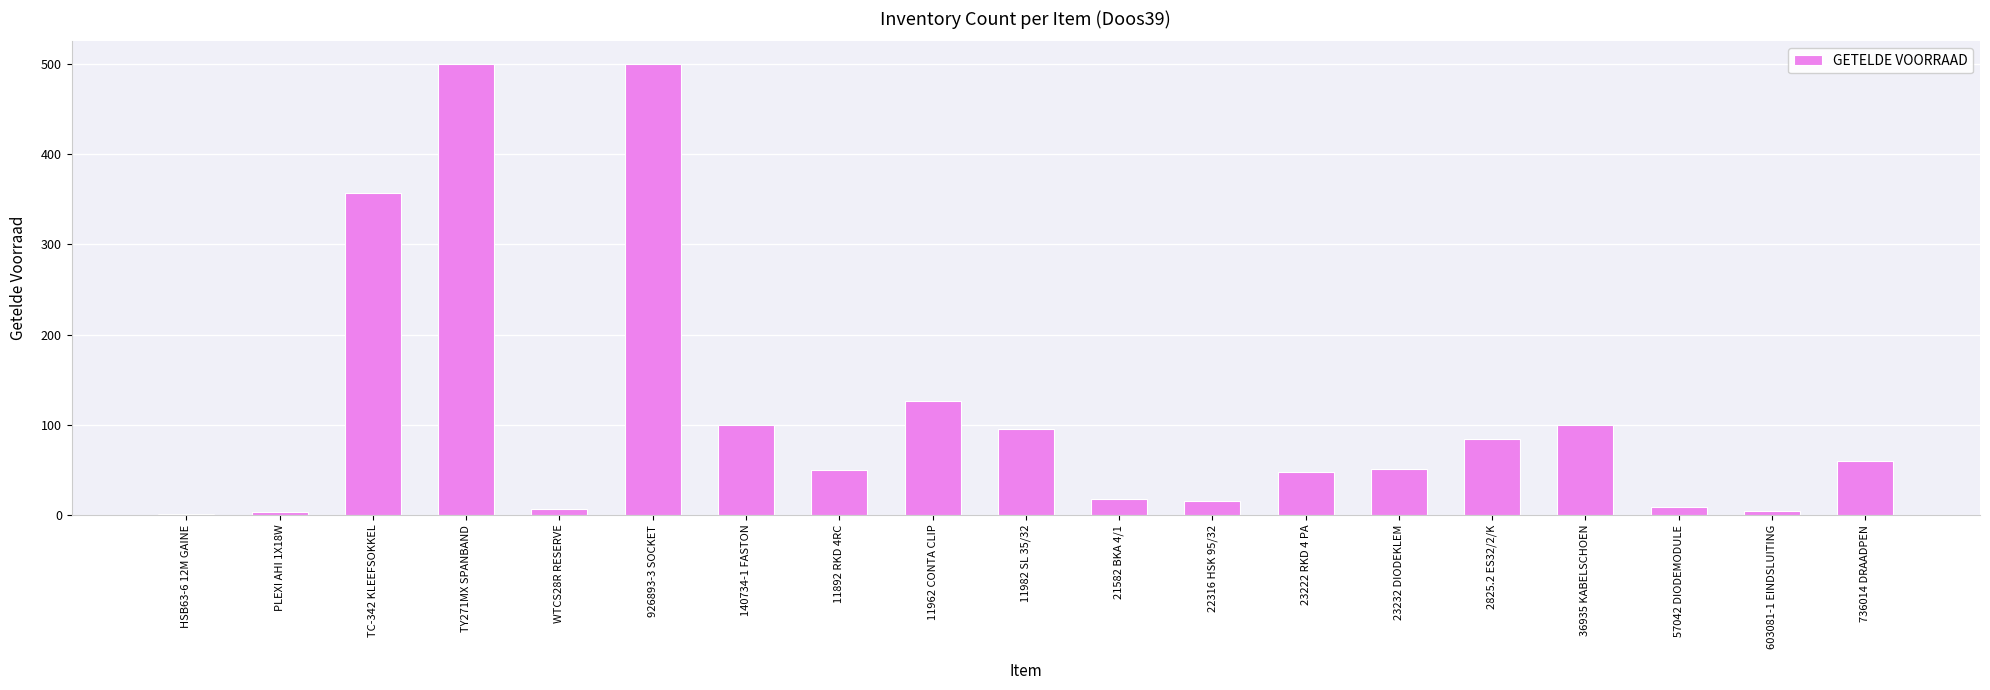

What is the ratio of the value at 23222 RKD 4 PA to the value at 736014 DRAADPEN?

0.8